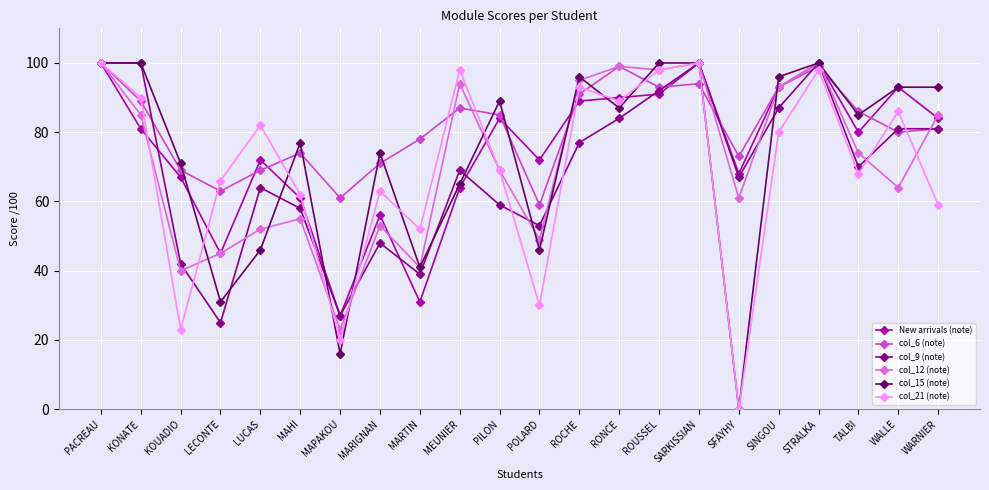

At which label does col_15 (note) reach its minimum?

SFAYHY